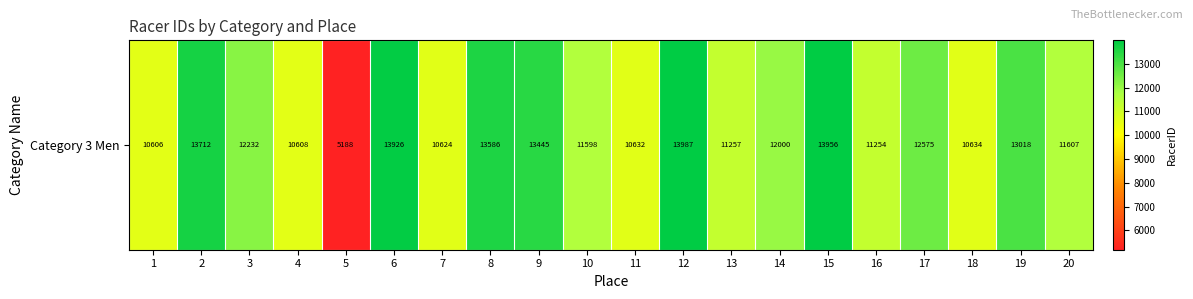

What is the average value?

11822